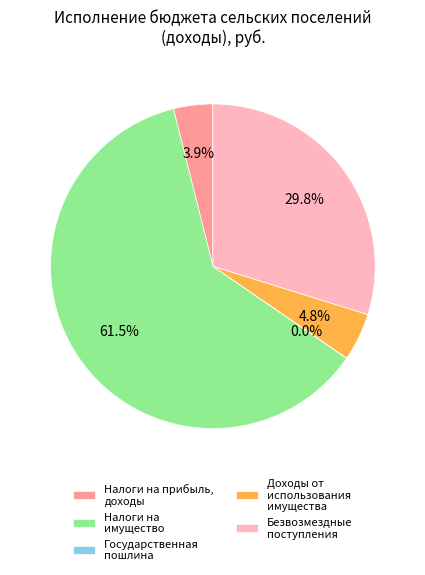

Which category has the biggest portion of the pie?

Налоги на имущество